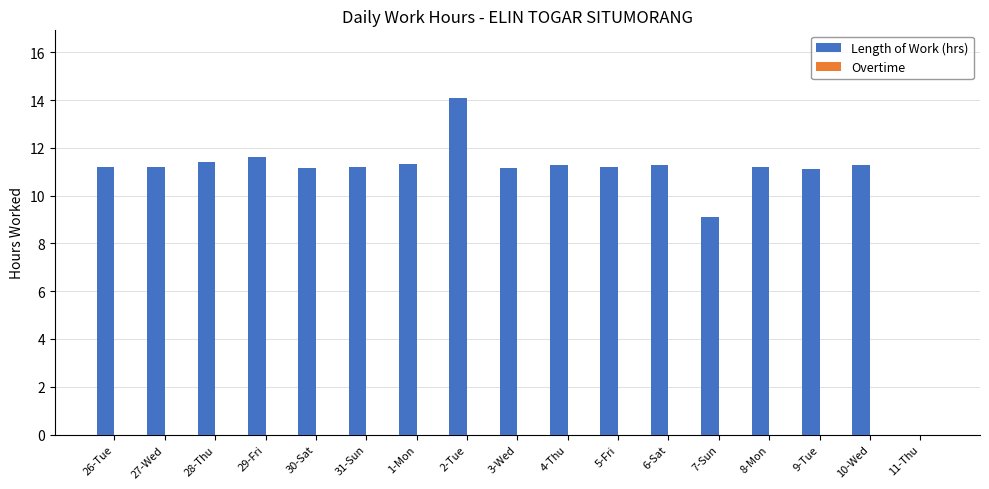

What is the sum of the values at 5-Fri and 8-Mon?

22.4